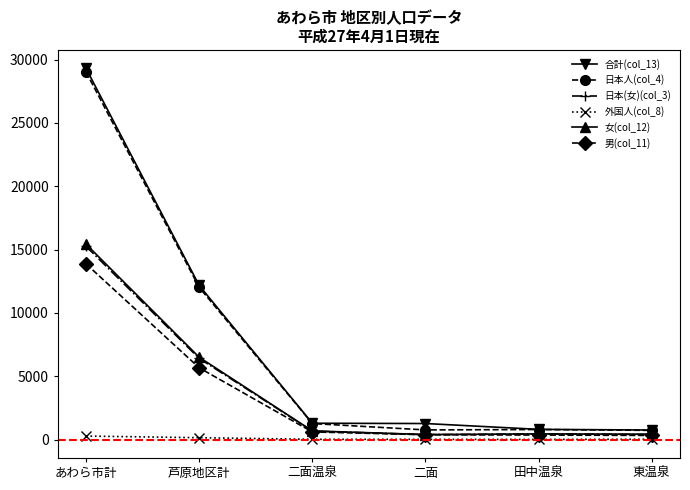

What is the greatest value displayed?

29300